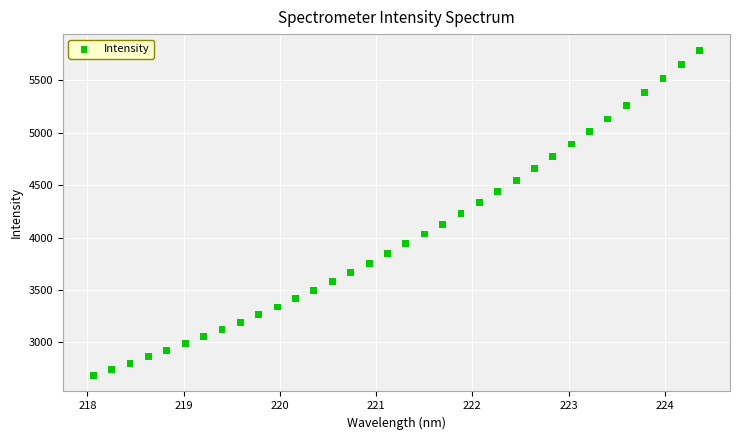

What is the range of X values (max minus min)?

6.3